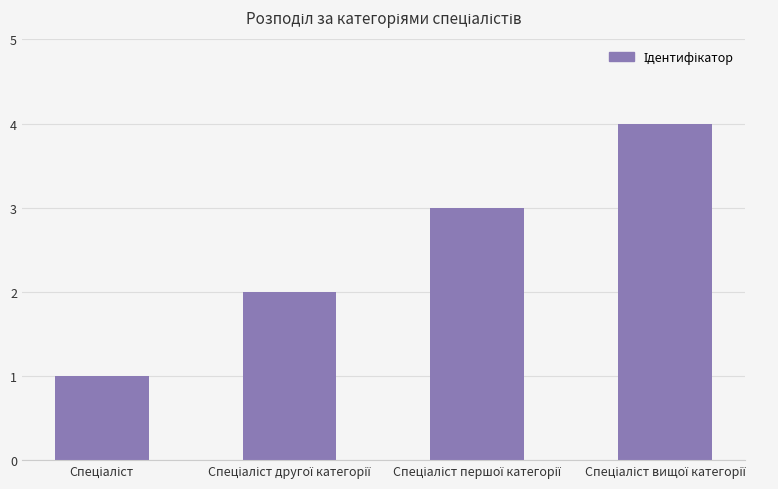

What is the greatest value displayed?

4